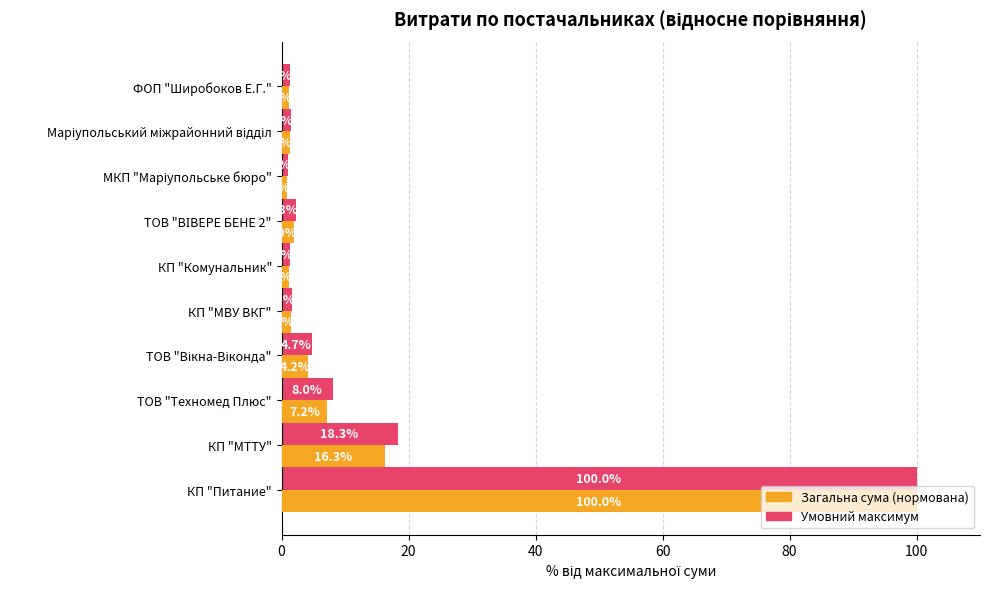

Which category has the highest value across all series?

КП "Питание"